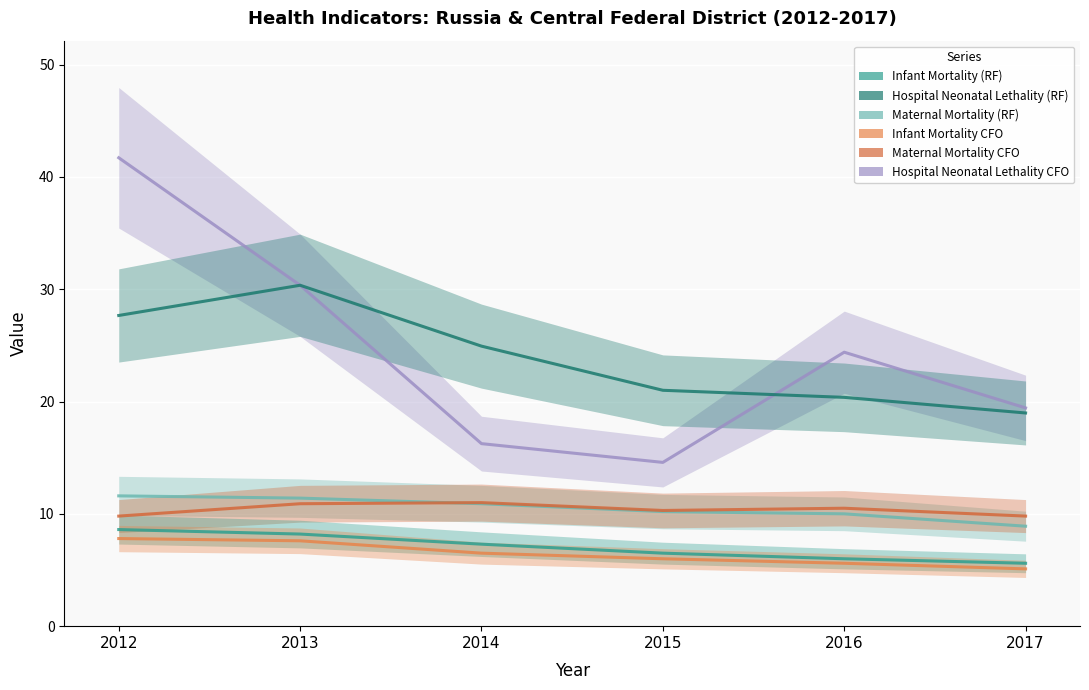

Read the Infant Mortality (RF) value at 2017.

5.6